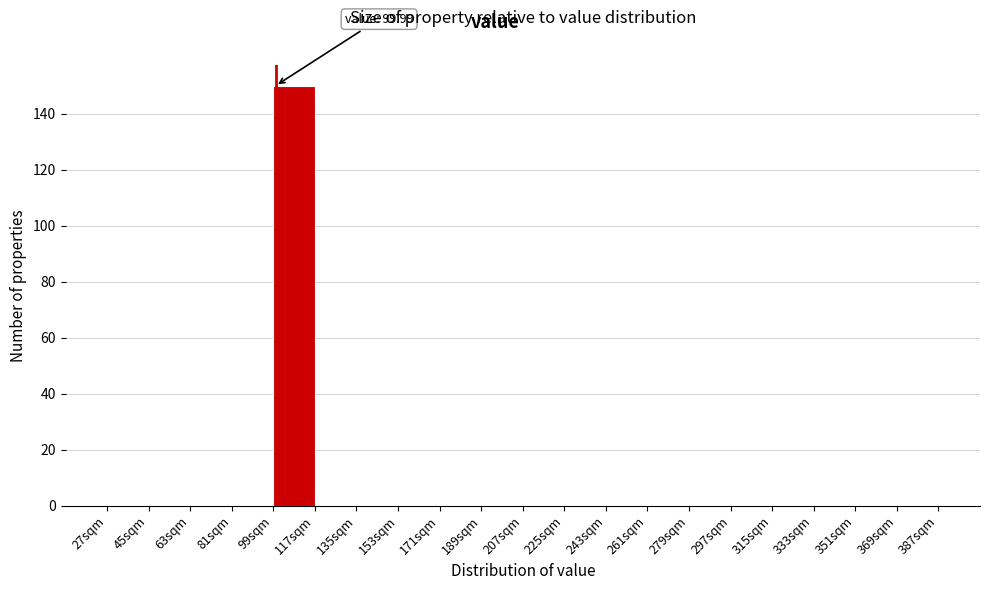

Over which range of the x-axis is the bar tallest?

99 to 117